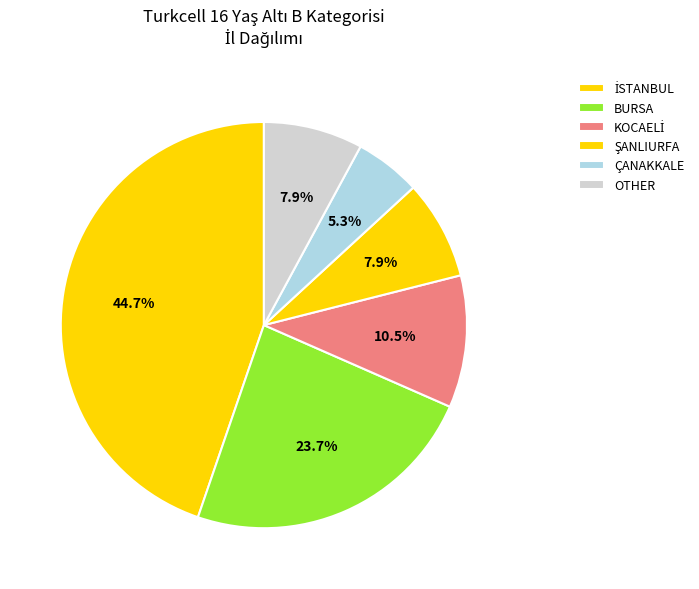

How many segments does this pie chart have?

6